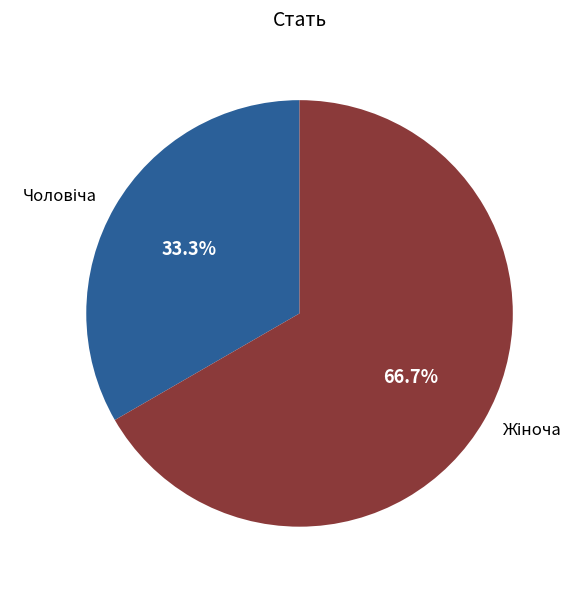

Does any single category account for the majority?

Yes